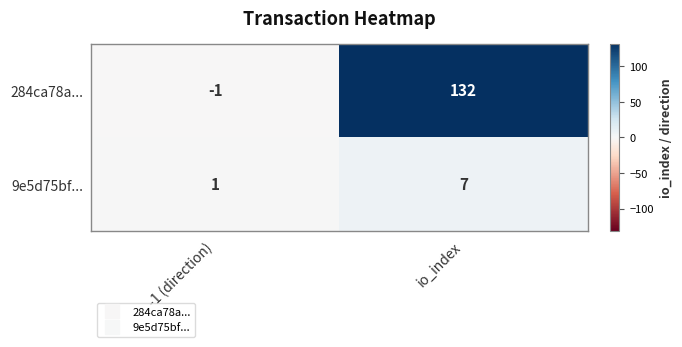

Which category has the lowest value across all series?

-1 (direction)